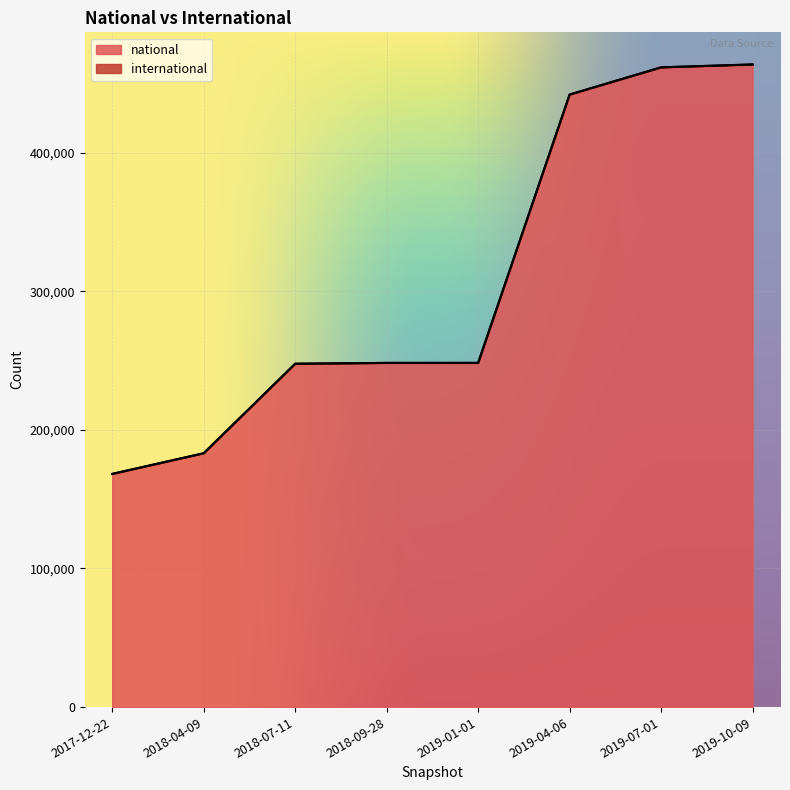

Rank the categories by value from highest to lowest.

2019-10-09, 2019-07-01, 2019-04-06, 2019-01-01, 2018-09-28, 2018-07-11, 2018-04-09, 2017-12-22